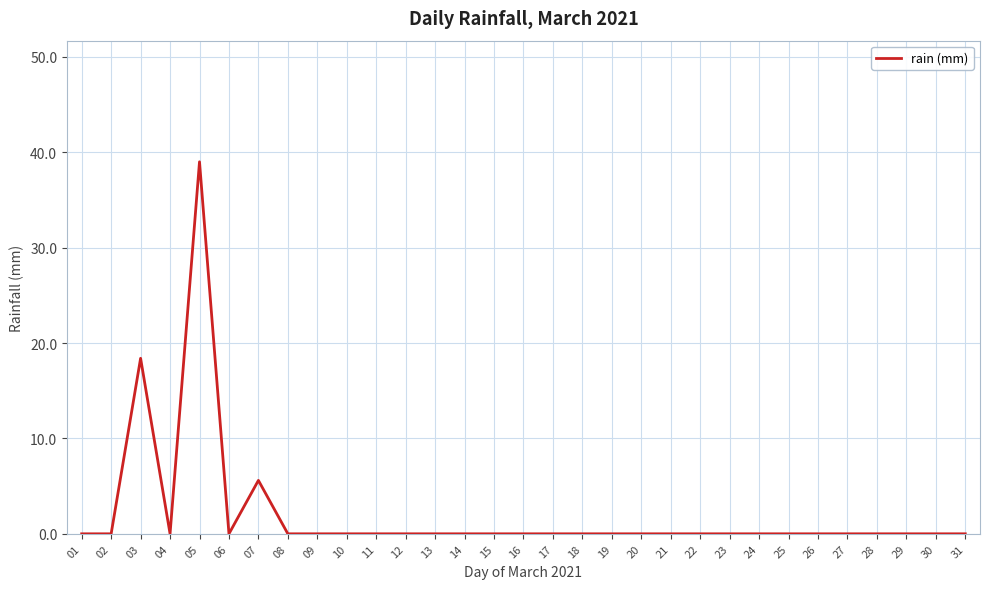

What is the difference between the values at 07 and 04?

5.6